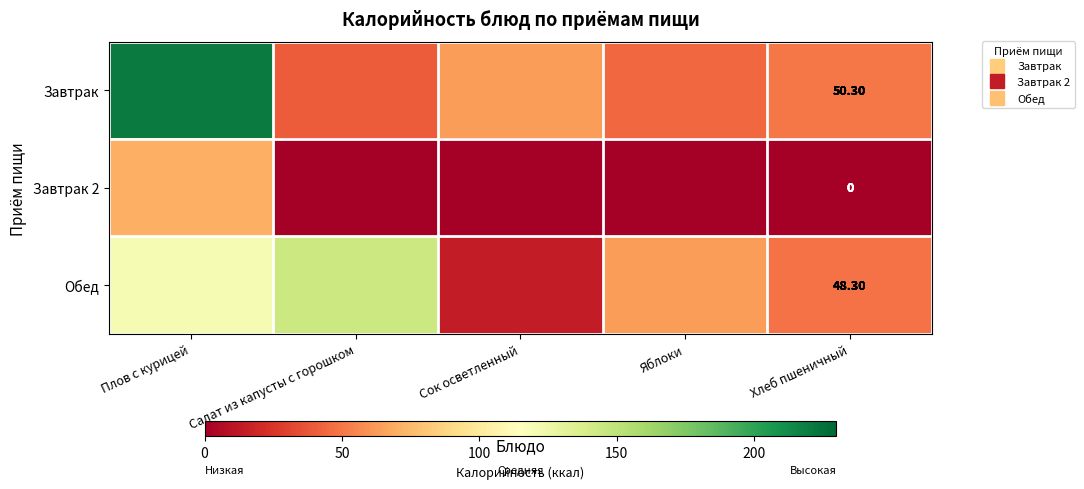

What is the lowest value of the Обед series?

14.3